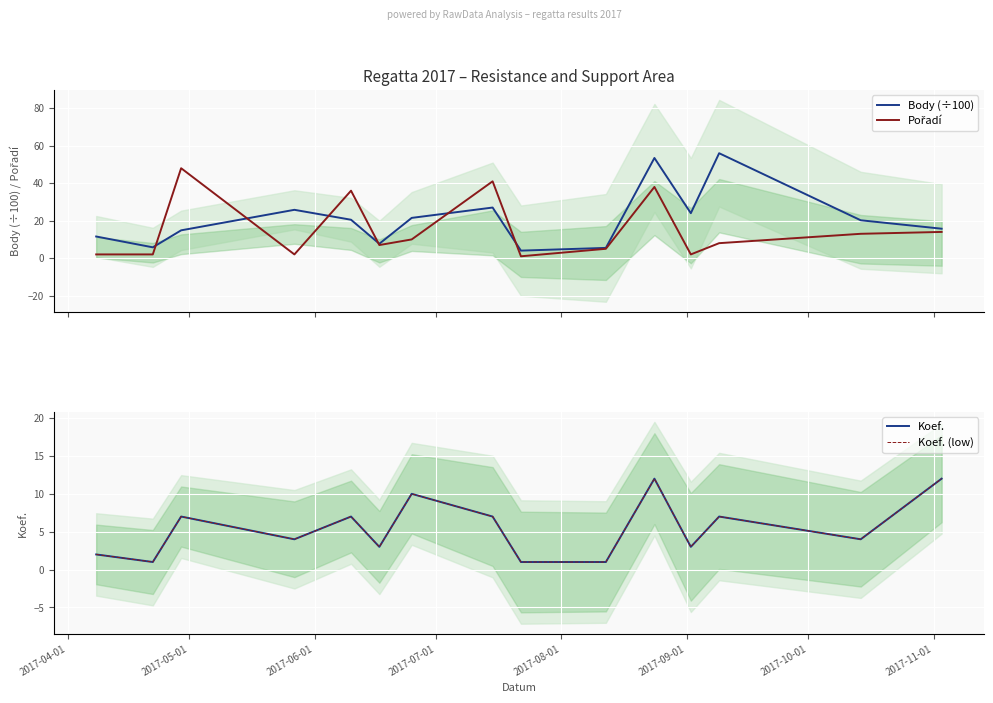

What is the highest value of the Body (÷100) series?

56.0